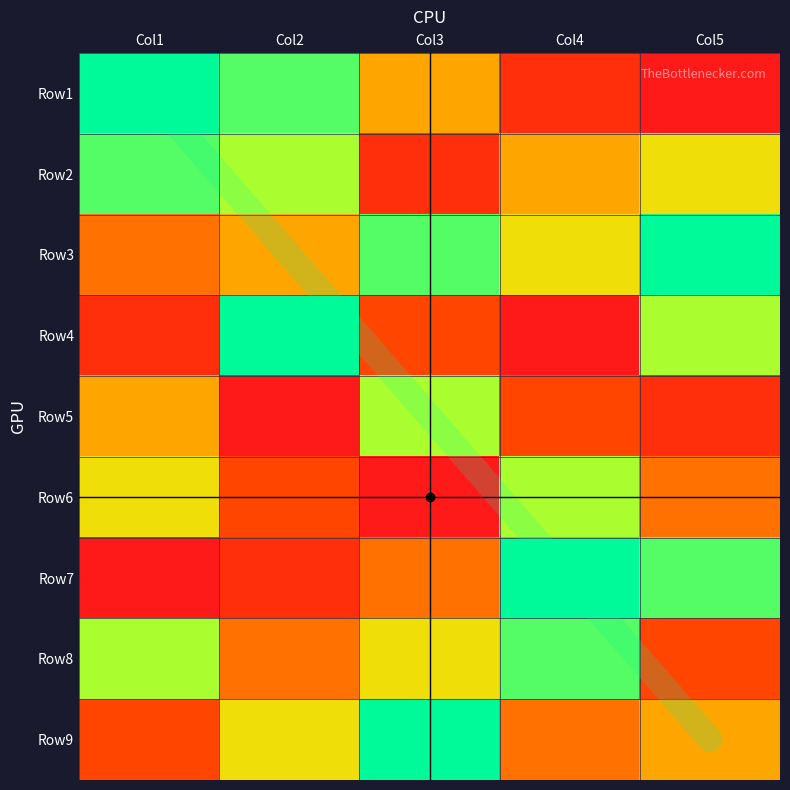

Which label corresponds to the smallest value in the chart?

Col5